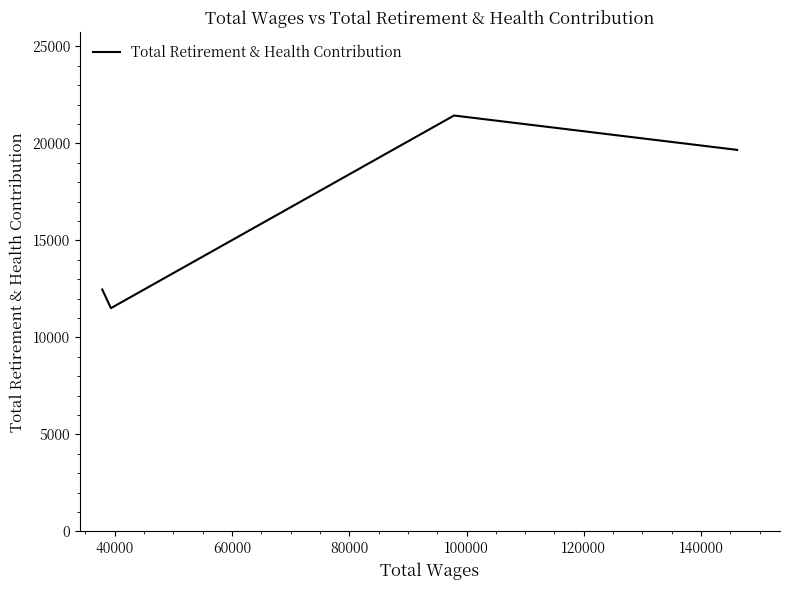

What is the maximum value shown in the chart?

21437